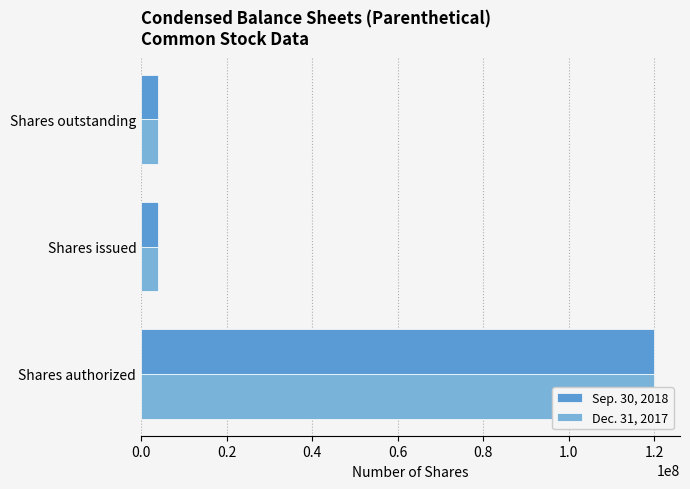

List the series in order of their peak value, lowest first.

Sep. 30, 2018, Dec. 31, 2017